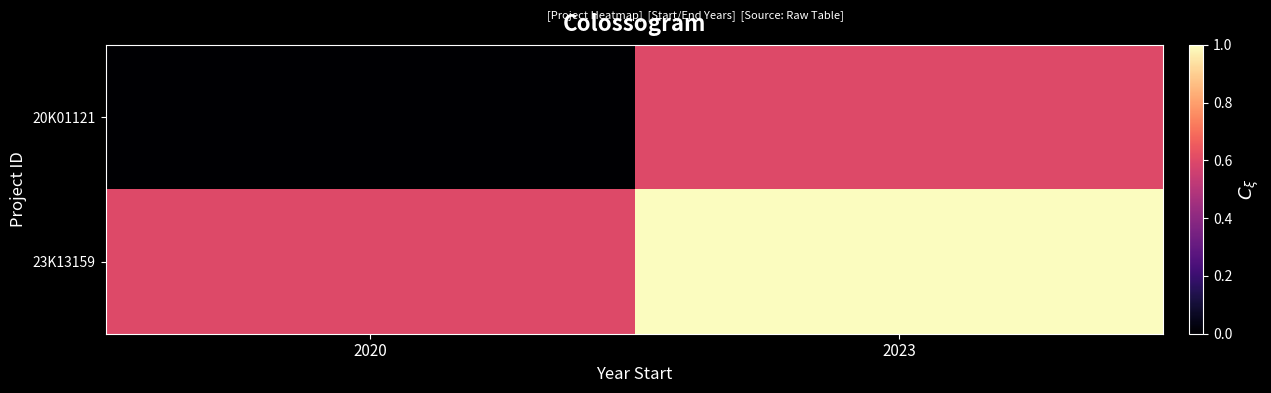

Which series has the largest range (max minus min)?

20K01121